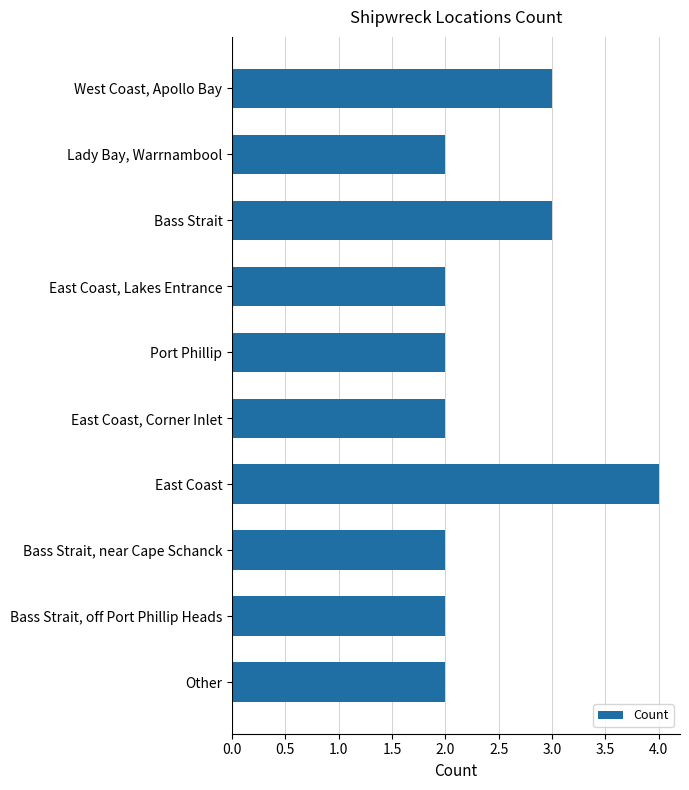

What is the sum of the values at Lady Bay, Warrnambool and East Coast, Corner Inlet?

4